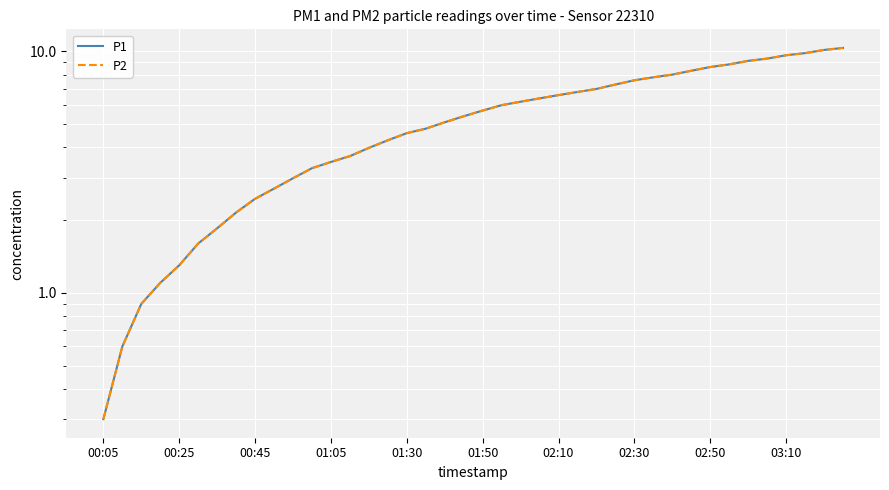

Which series changed the most between 01:50 and 35?

P1